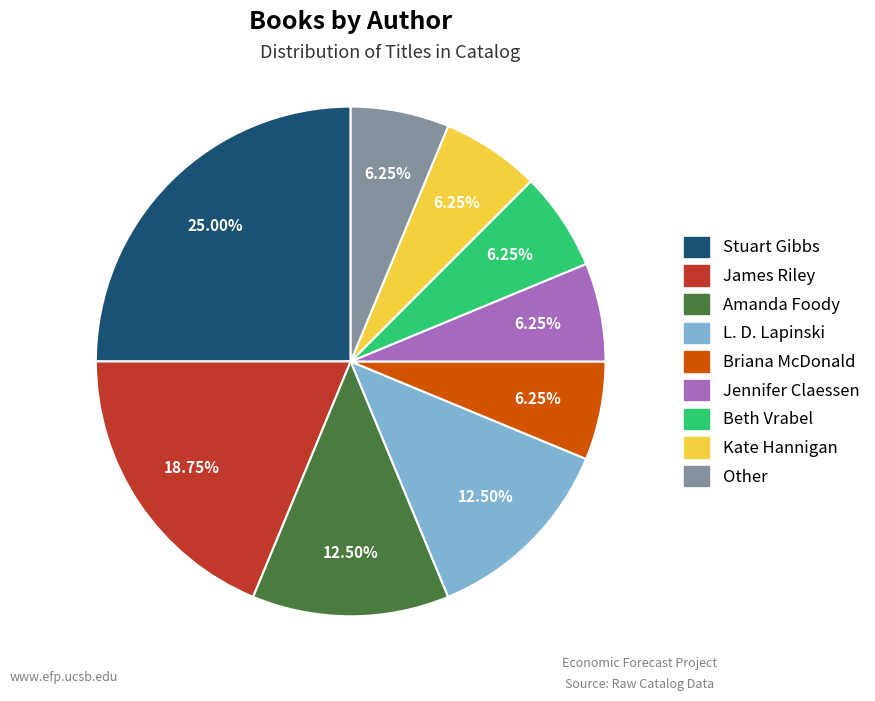

Is James Riley the majority of the pie?

No